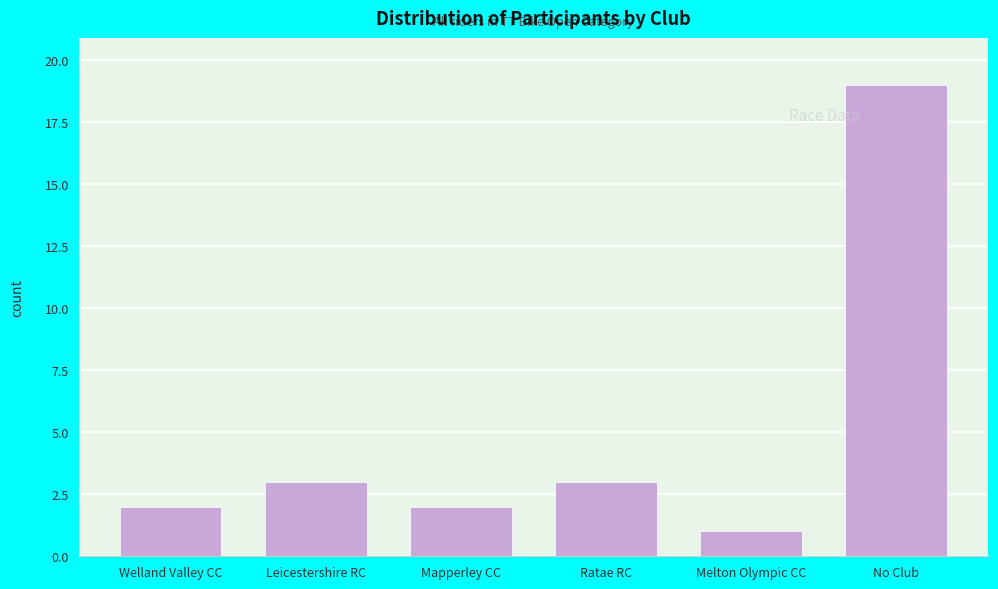

Reading left to right, what are all the values shown in this chart?

Welland Valley CC=2	Leicestershire RC=3	Mapperley CC=2	Ratae RC=3	Melton Olympic CC=1	No Club=19